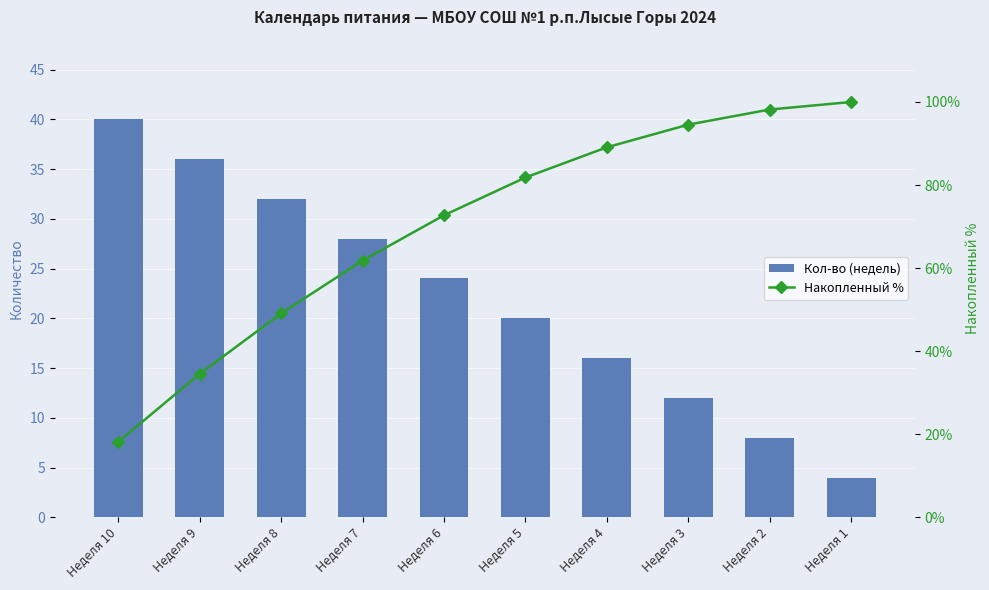

How many values in the Накопленный % series are below 81?

5